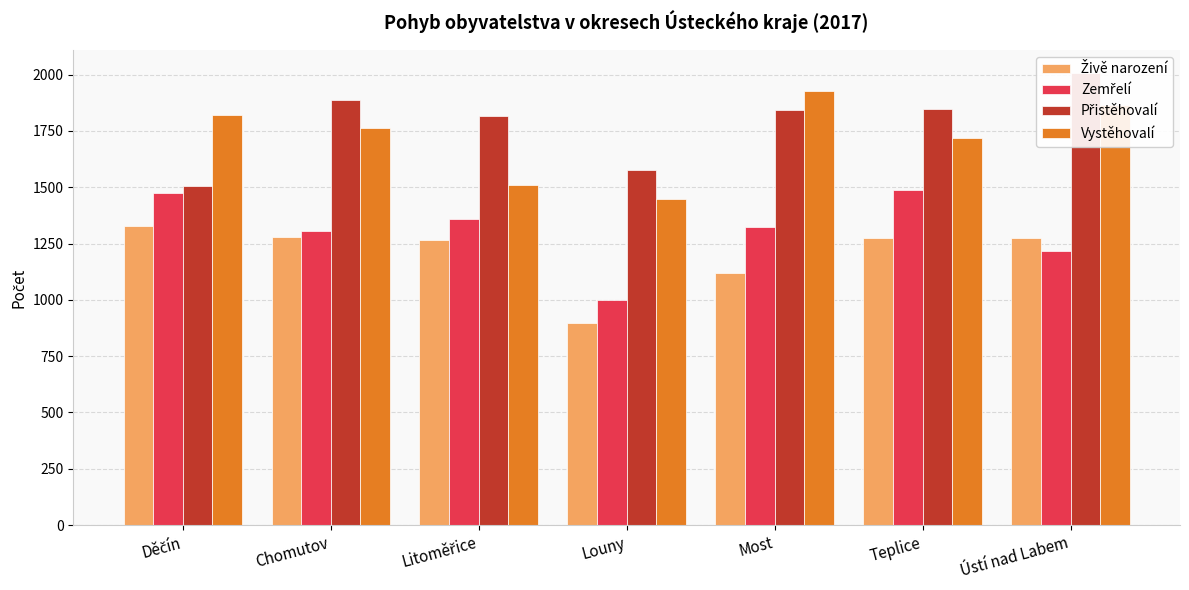

The value of Zemřelí at Litoměřice is 1361. True or false?

True